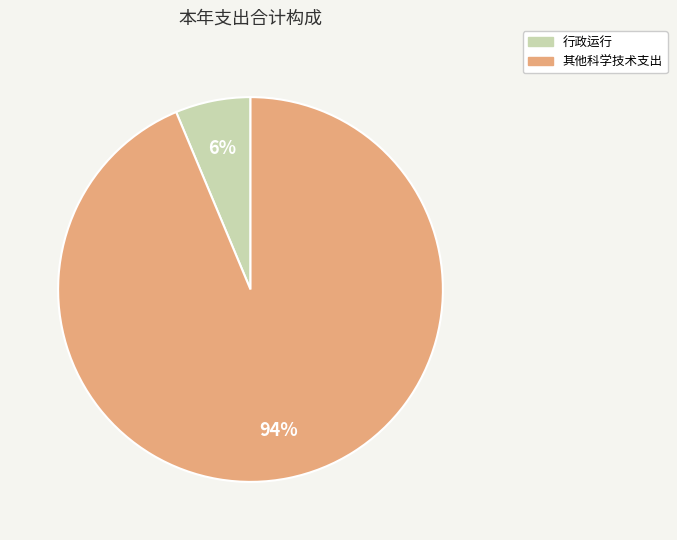

Do 其他科学技术支出 and 行政运行 together represent more than half of the pie?

Yes